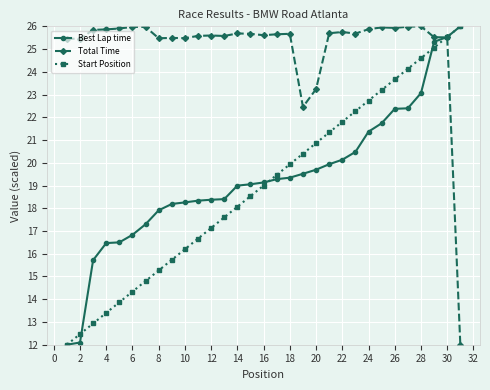

At how many categories does at least one series exceed 19?

31